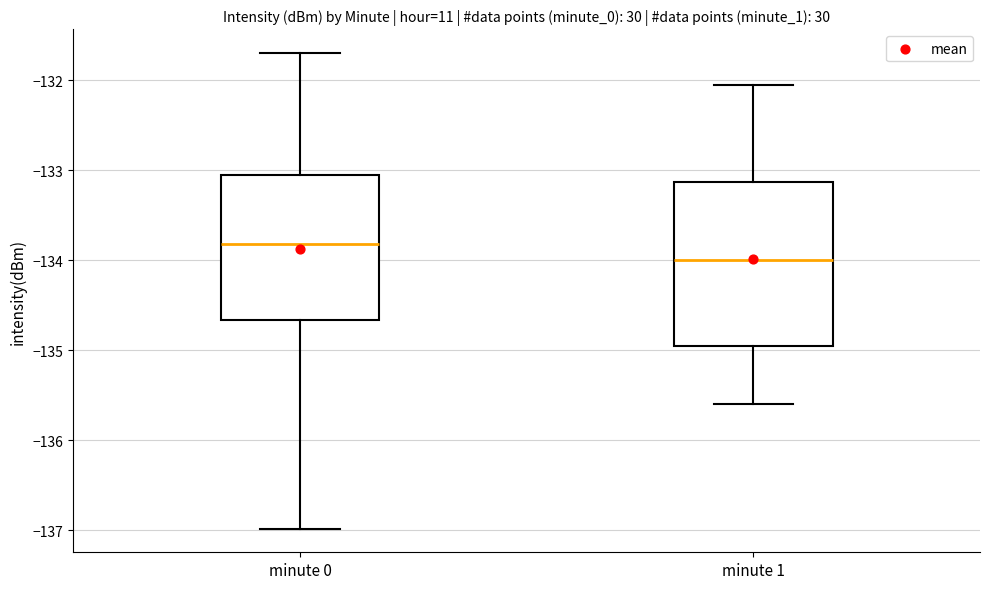

Comparing the boxes themselves (not the whiskers), which one is the tallest?

minute 1